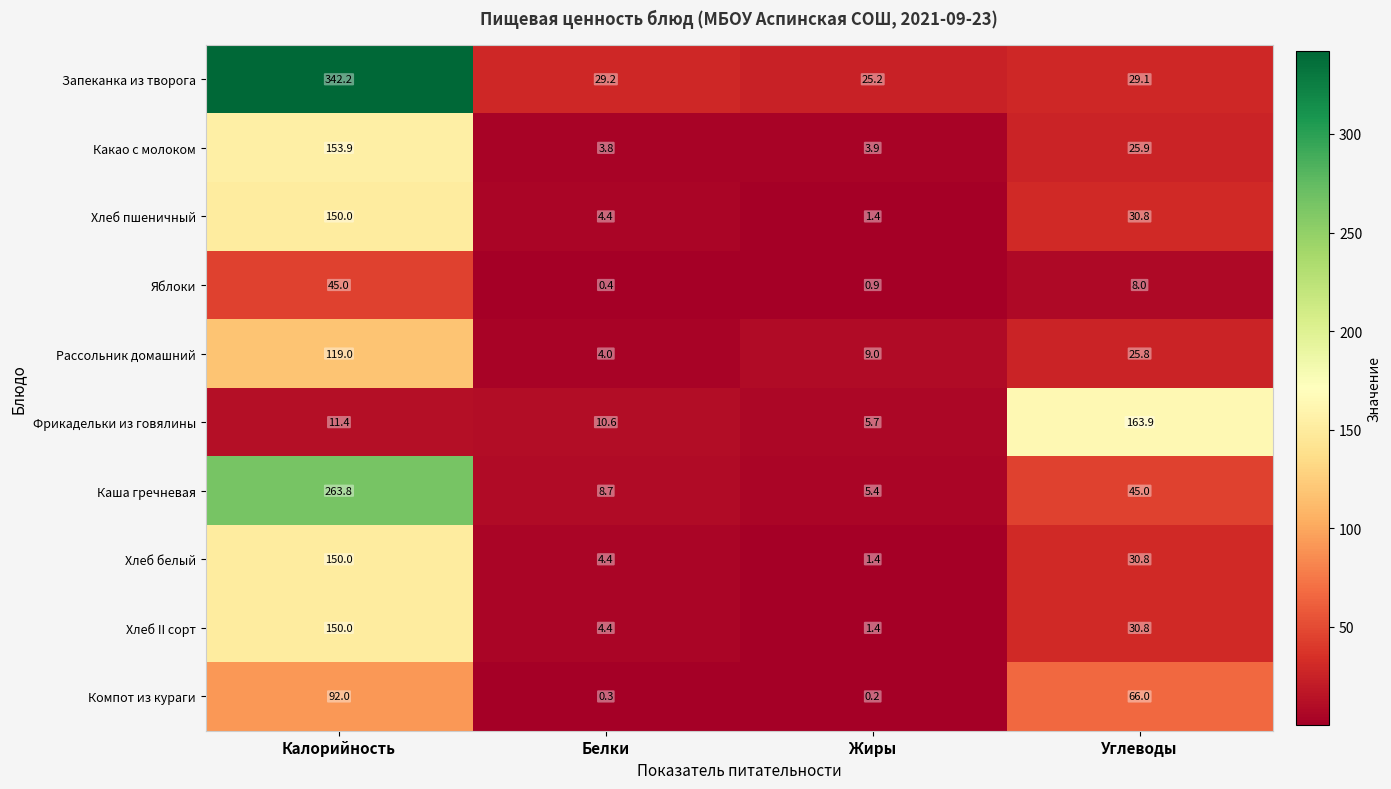

The value of Каша гречневая at Калорийность is 152.4. True or false?

False